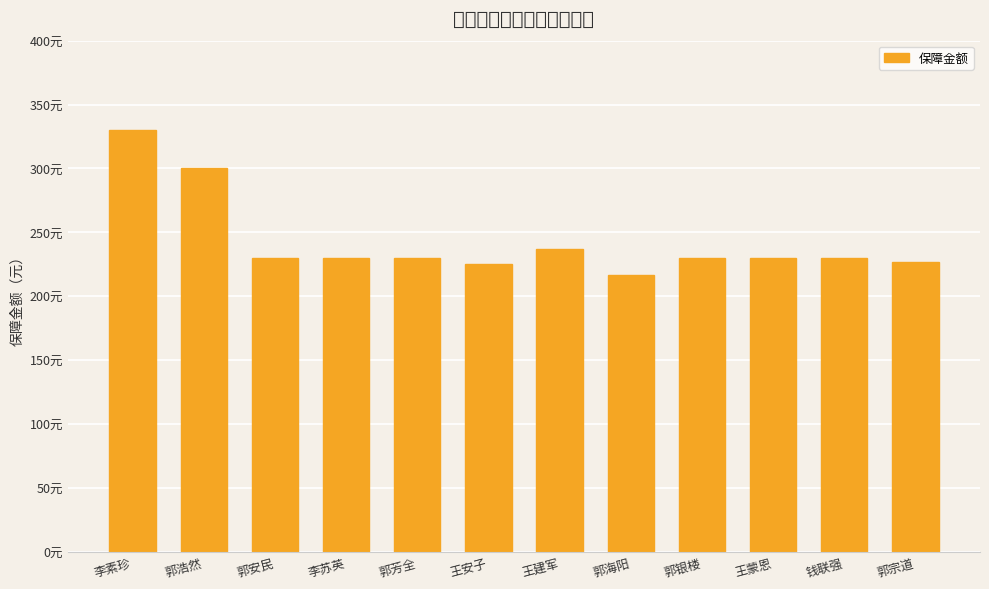

Reading right to left, what are all the values shown in this chart?

郭宗道=227	钱联强=230	王蒙恩=230	郭银楼=230	郭海阳=217	王建军=237	王安子=225	郭芳全=230	李苏英=230	郭安民=230	郭浩然=300	李素珍=330